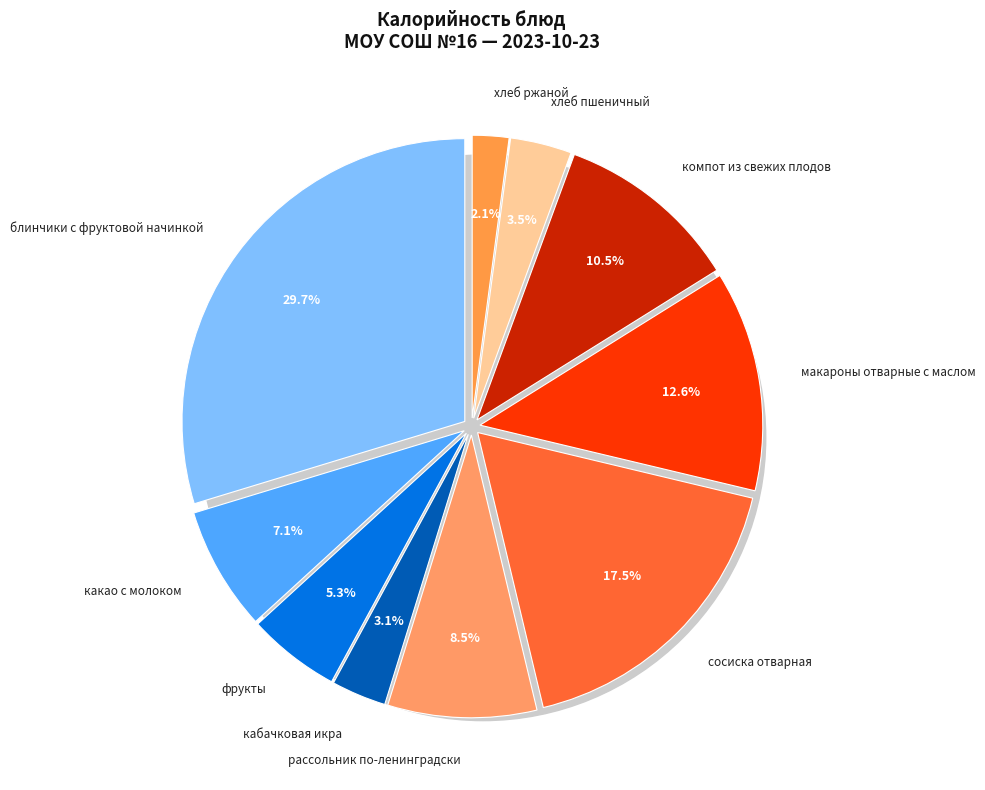

What is the change in value from рассольник по-ленинградски на курином бульоне to хлеб ржаной?

-86